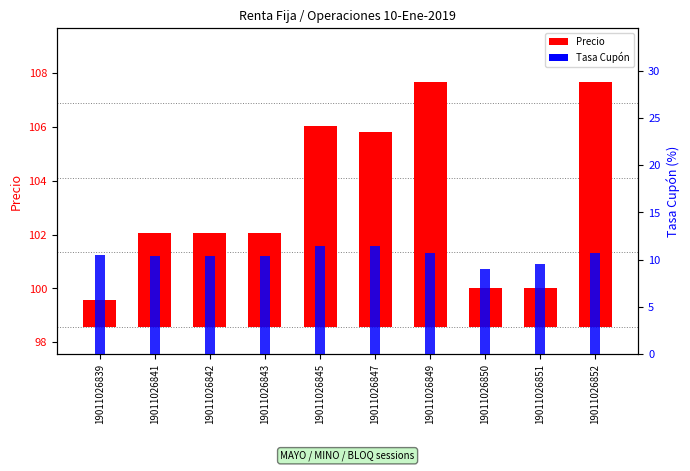

Which label corresponds to the smallest value in the chart?

19011026839